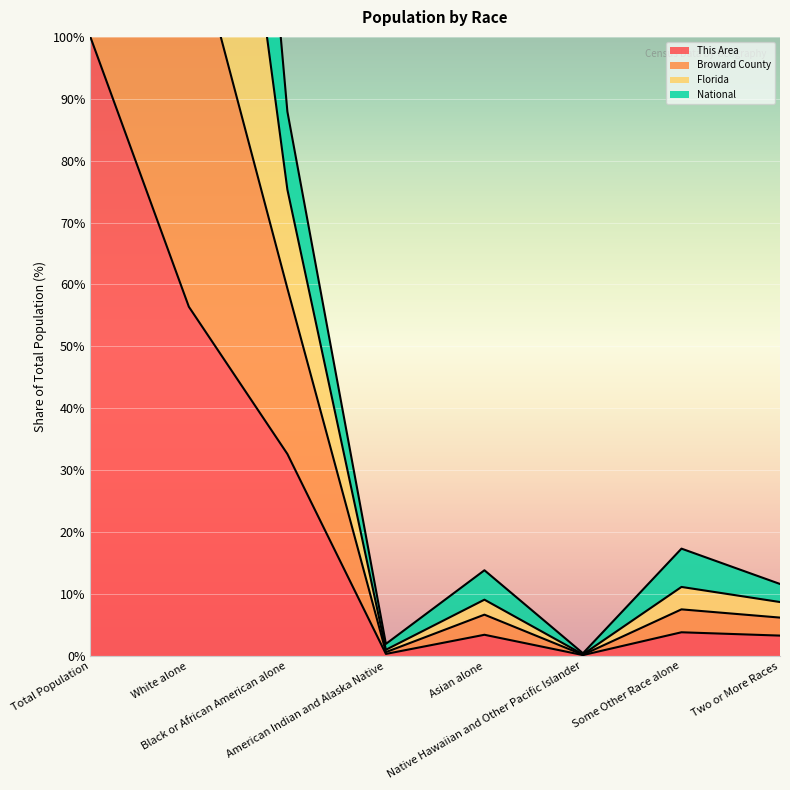

At how many categories does at least one series exceed 211?

2